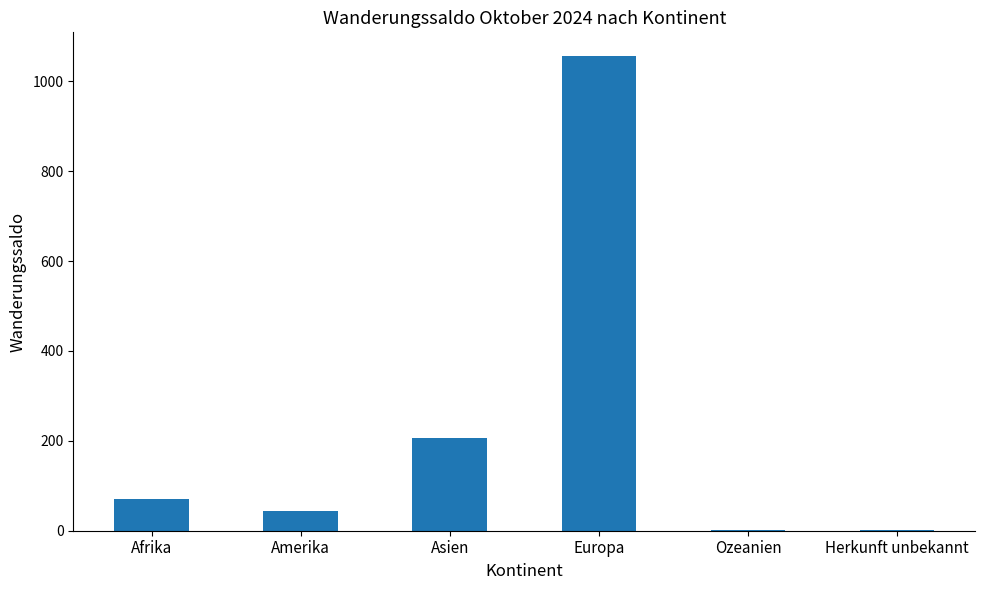

Is it true that the value at Afrika is 70?

True